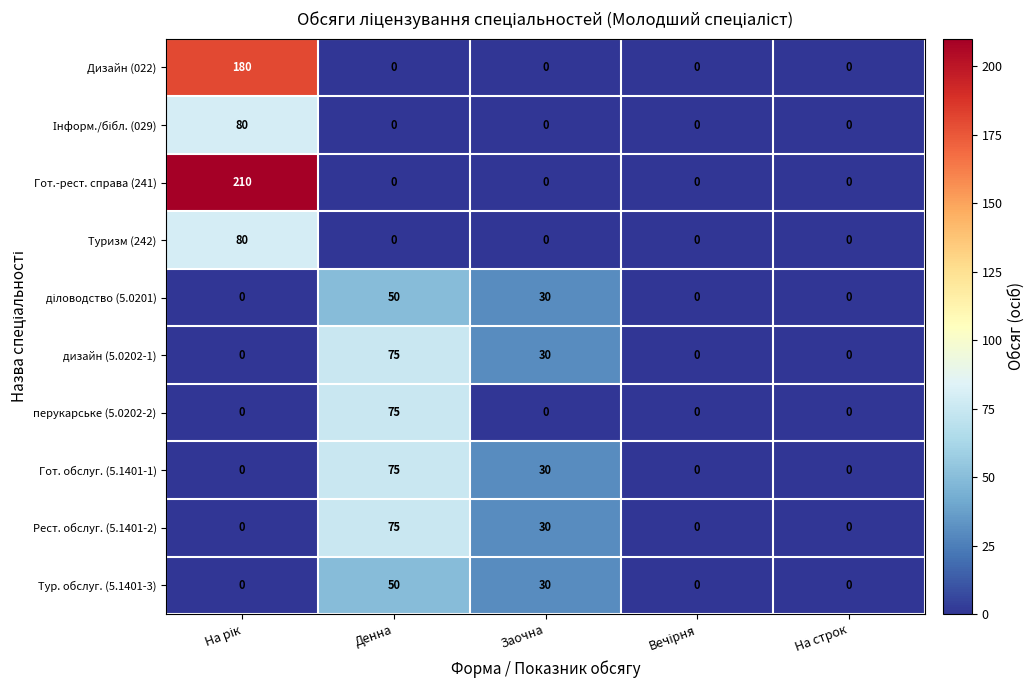

What is the average value of the дизайн (5.0202-1) series?

21